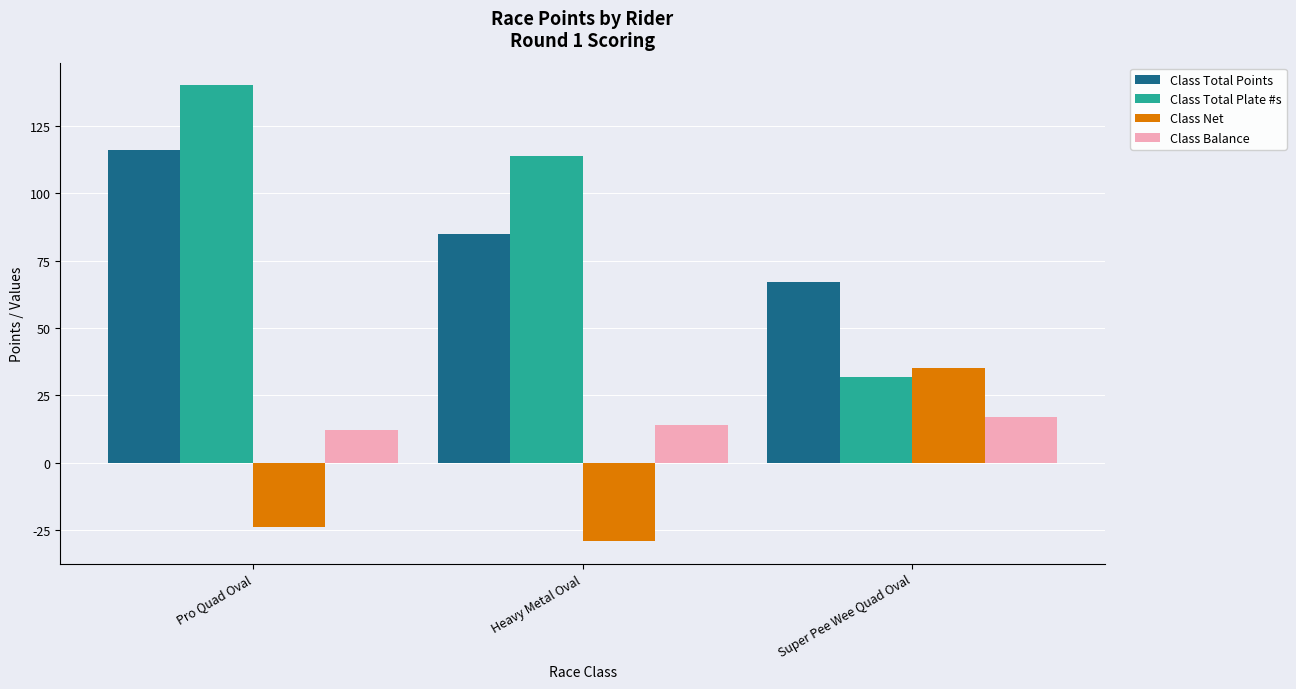

The Class Total Points series shows 85 at Heavy Metal Oval. True or false?

True